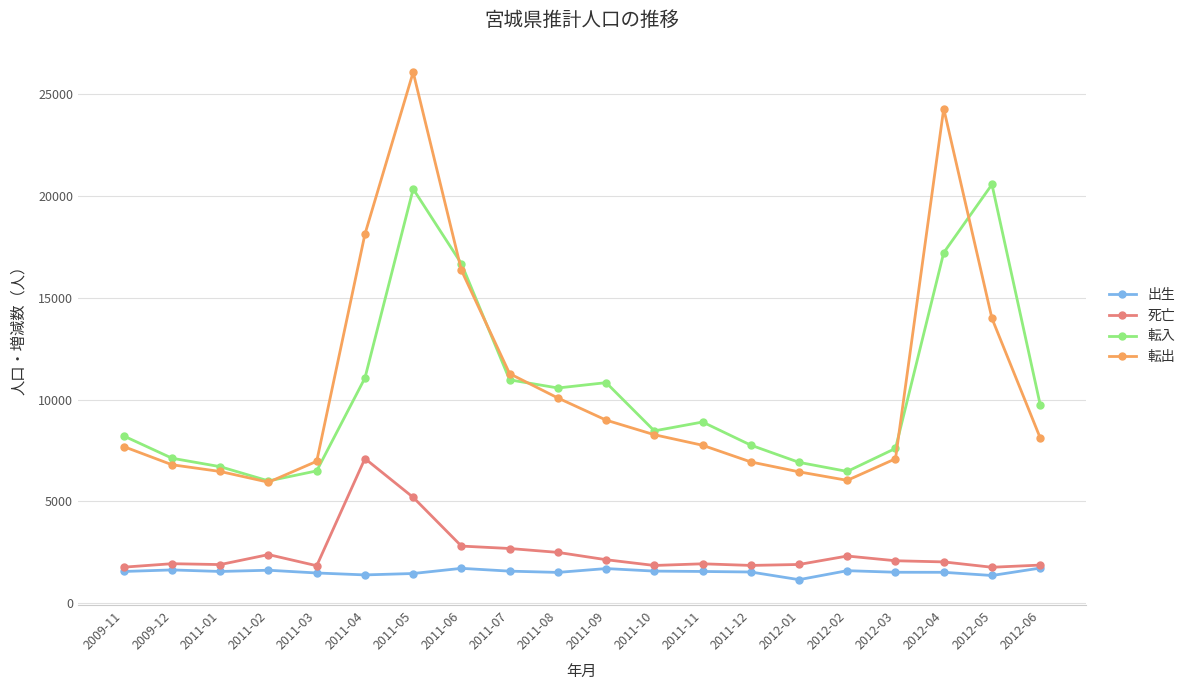

Between 2011-05 and 2011-11, which series saw the biggest shift?

転出